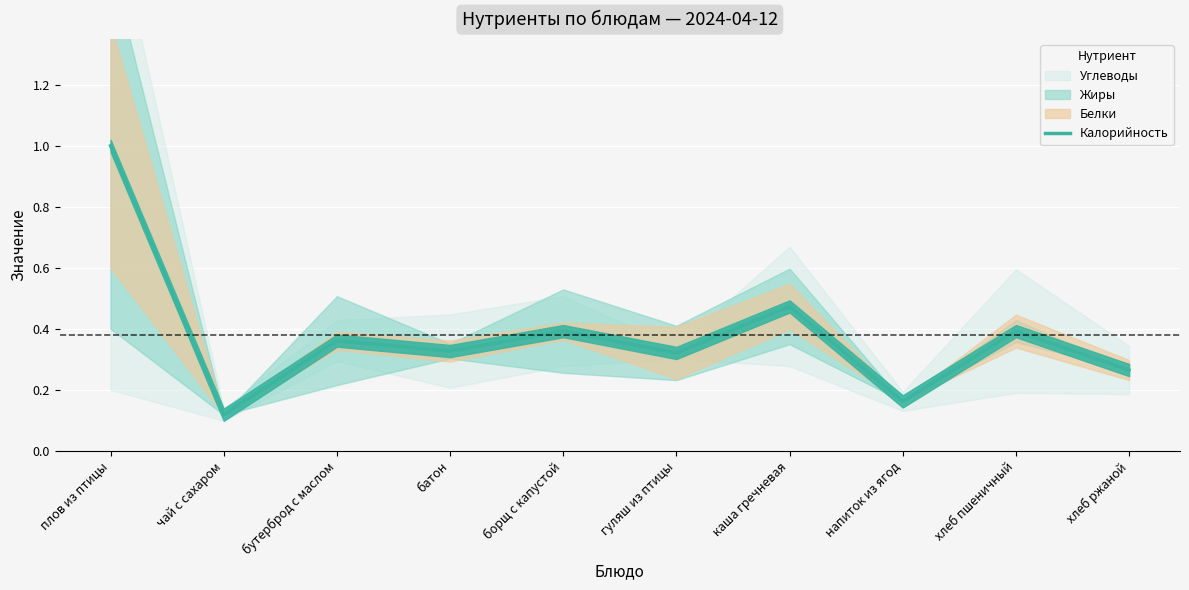

How many values are between 0 and 1?

10